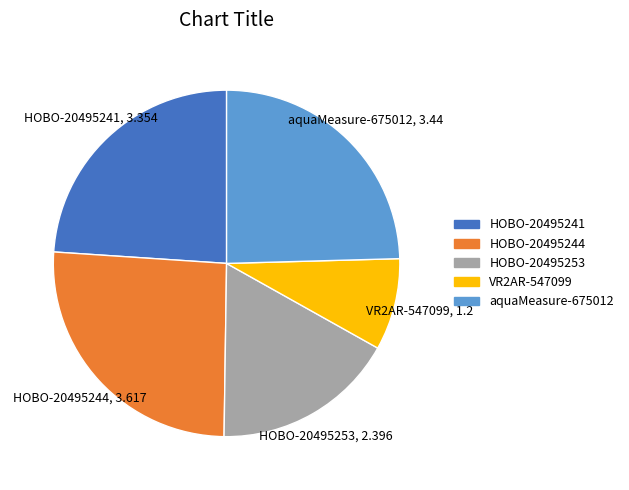

Rank the categories by value from lowest to highest.

VR2AR-547099, HOBO-20495253, HOBO-20495241, aquaMeasure-675012, HOBO-20495244